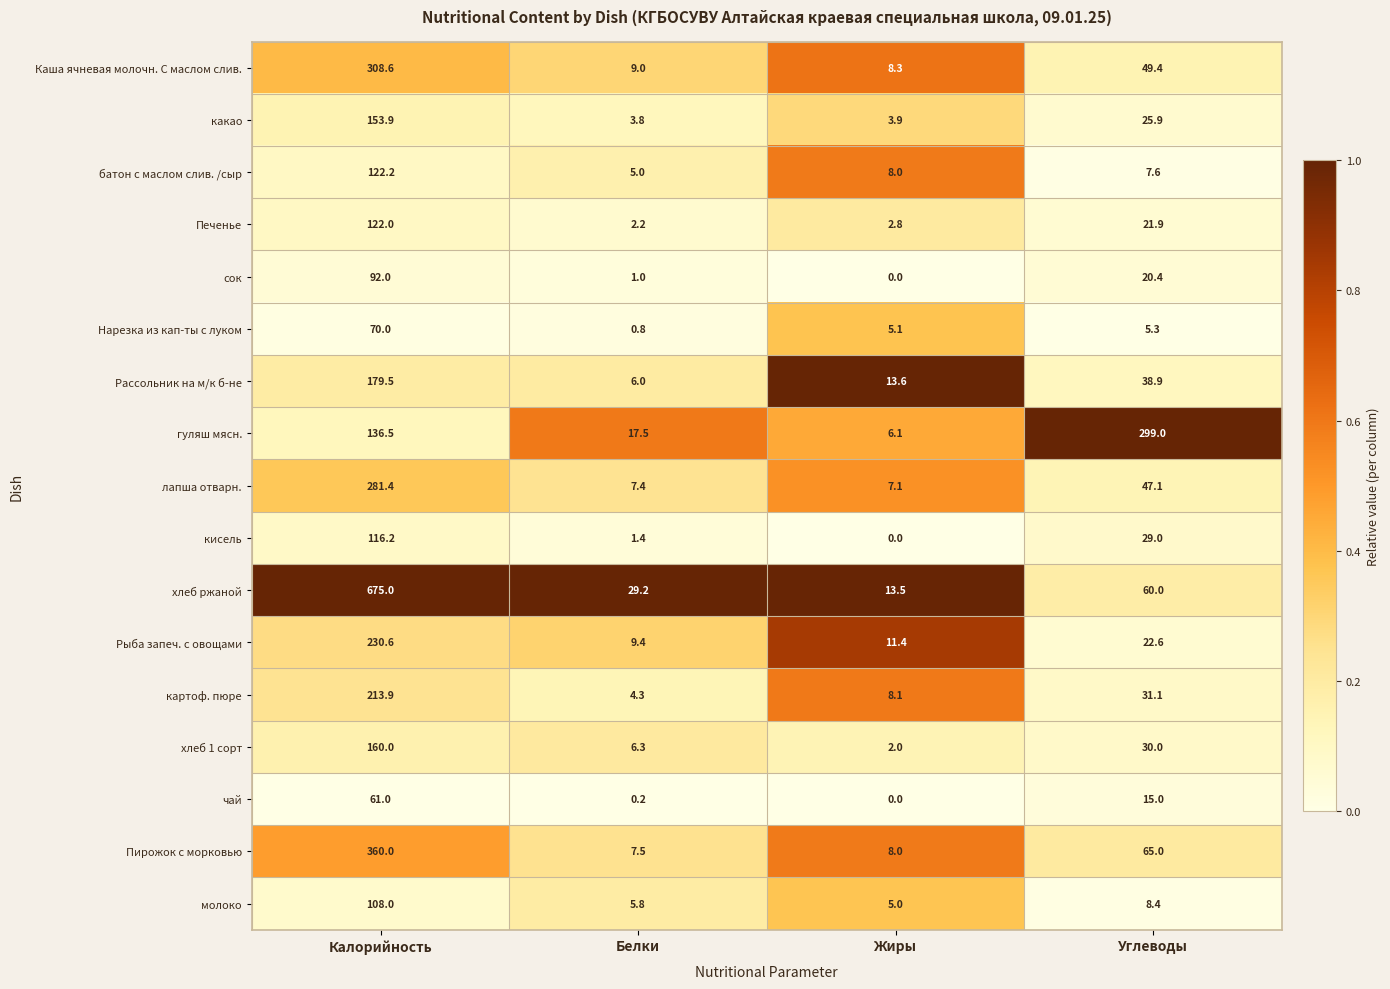

What is the difference between the highest and lowest values at Жиры?

13.6